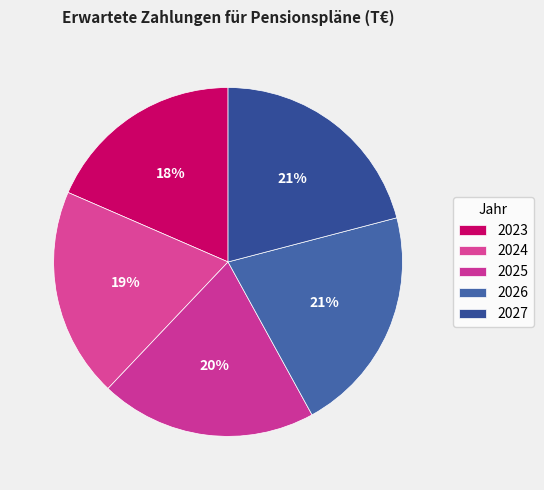

How many slices are in this pie chart?

5